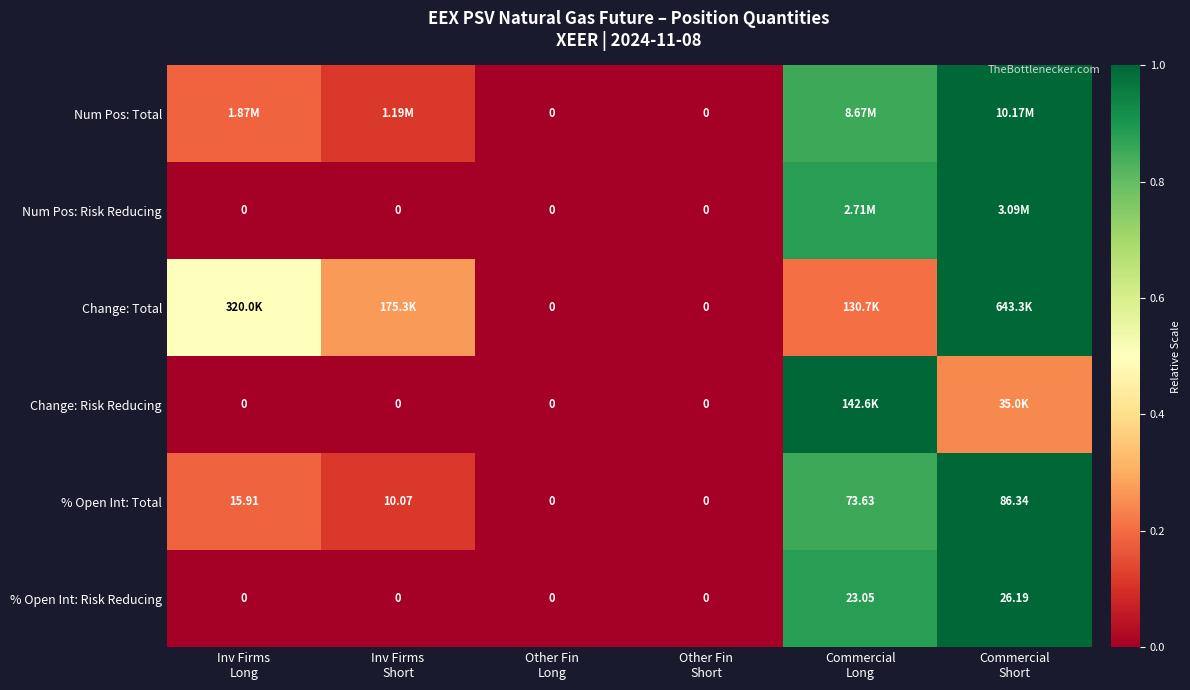

List the labels in order of Num Pos: Risk Reducing value, smallest first.

Inv Firms Long, Inv Firms Short, Other Fin Long, Other Fin Short, Commercial Long, Commercial Short